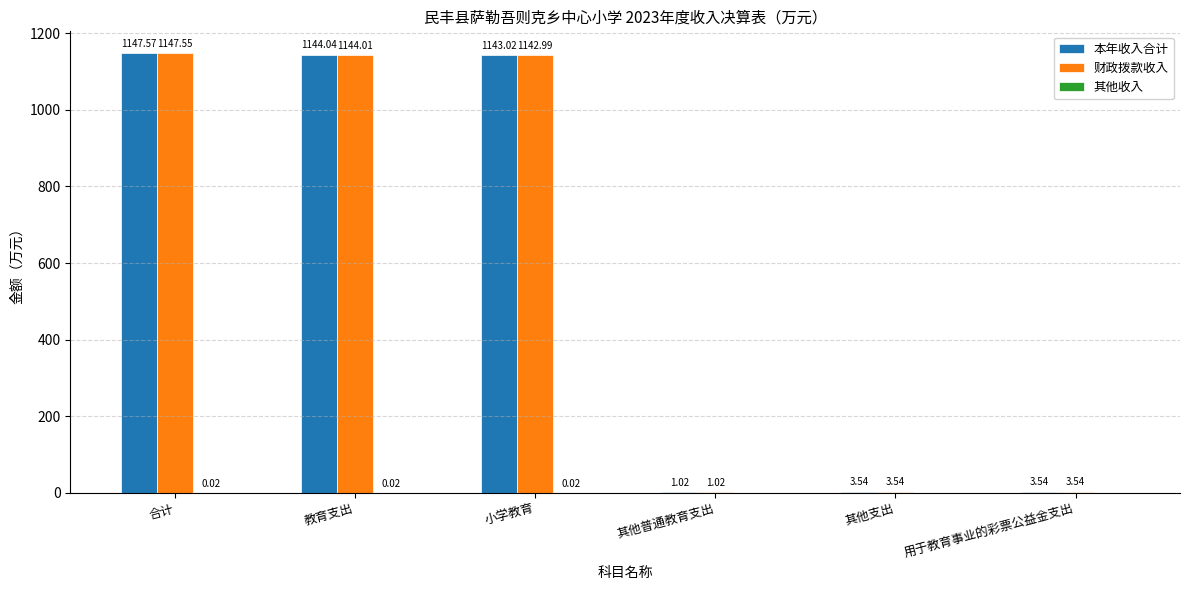

At which category does the chart reach its peak across all series?

合计